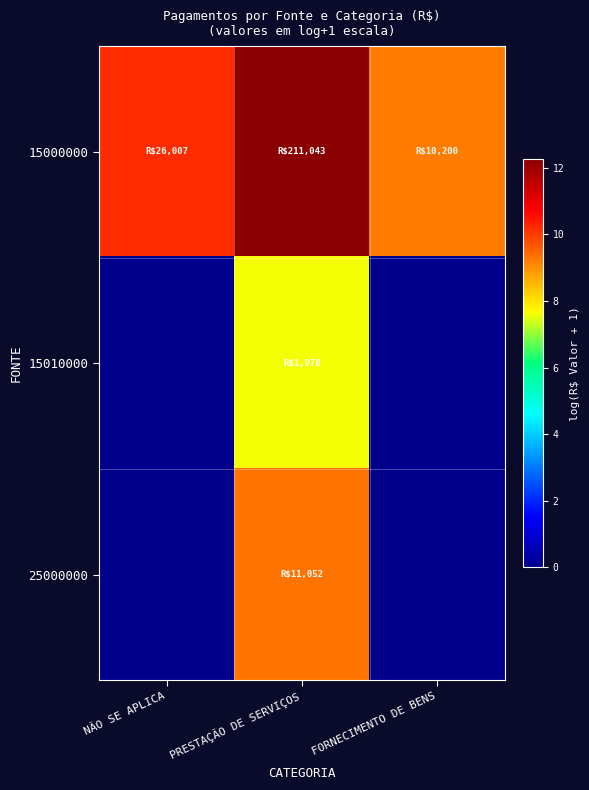

Which has a higher value, FORNECIMENTO DE BENS or PRESTAÇÃO DE SERVIÇOS?

PRESTAÇÃO DE SERVIÇOS